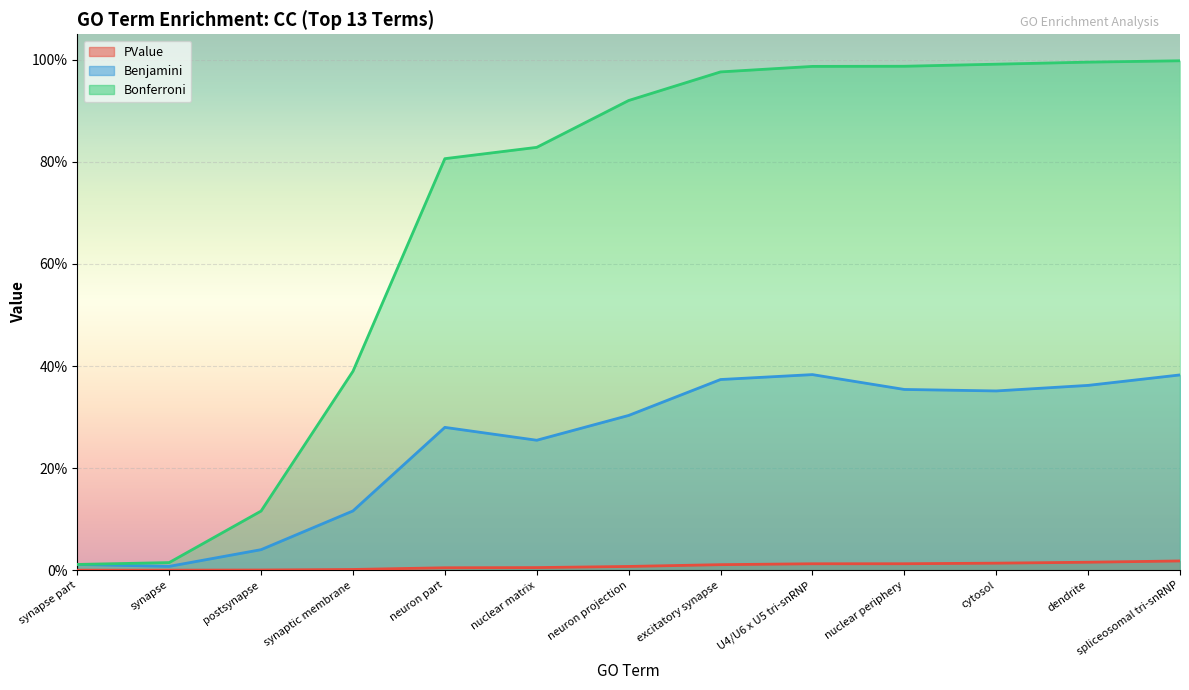

Is the value of Bonferroni at neuron part greater than the value of Benjamini at synapse?

Yes